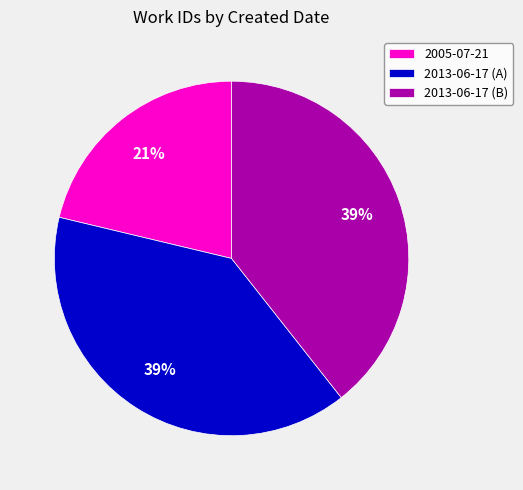

Count the number of slices in the pie.

3